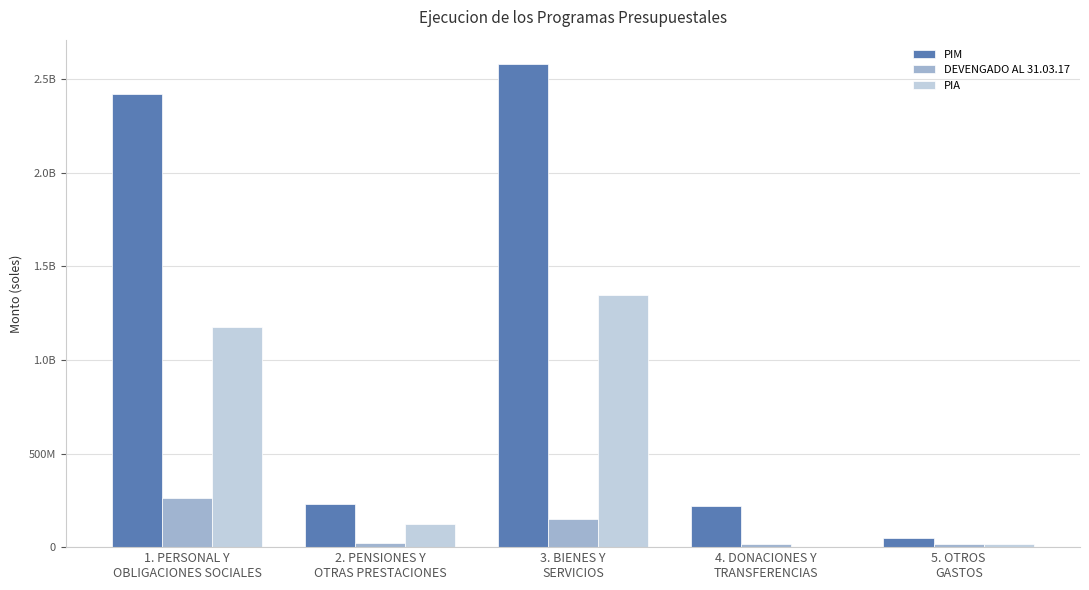

What is the difference between the maximum and minimum values in the PIM series?

2532639955.0